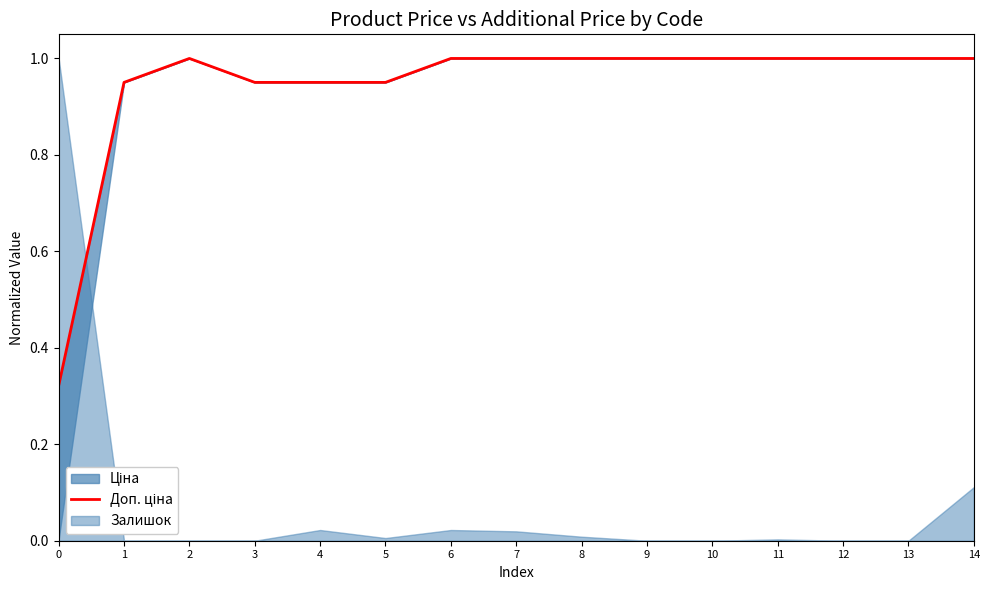

Where is the first local maximum?

2